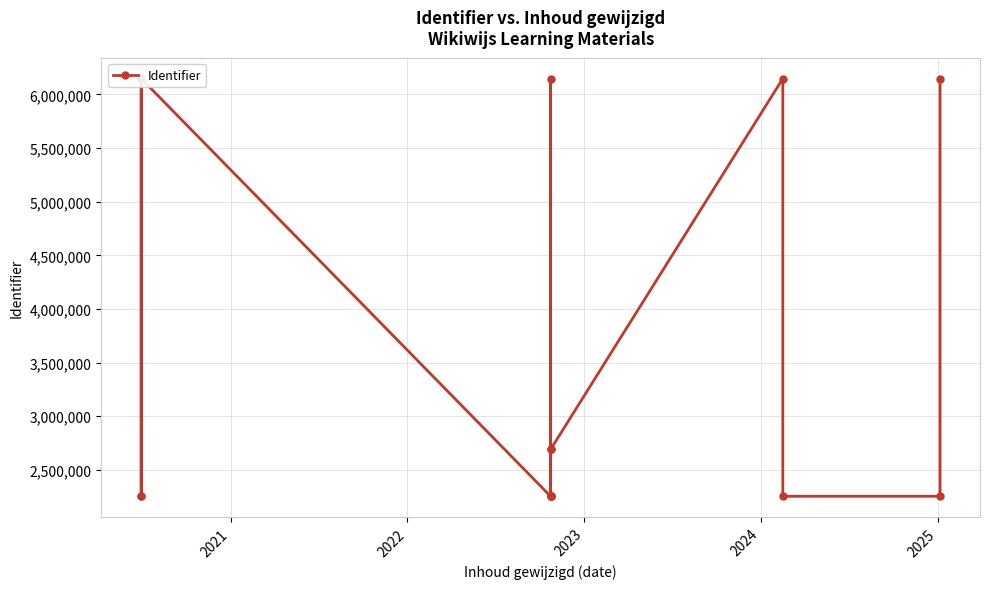

True or false: there are more than 0 points higher than both neighbors.

True